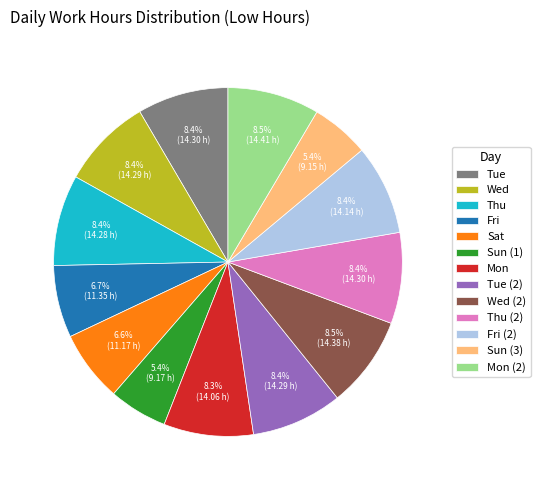

Count the number of slices in the pie.

13